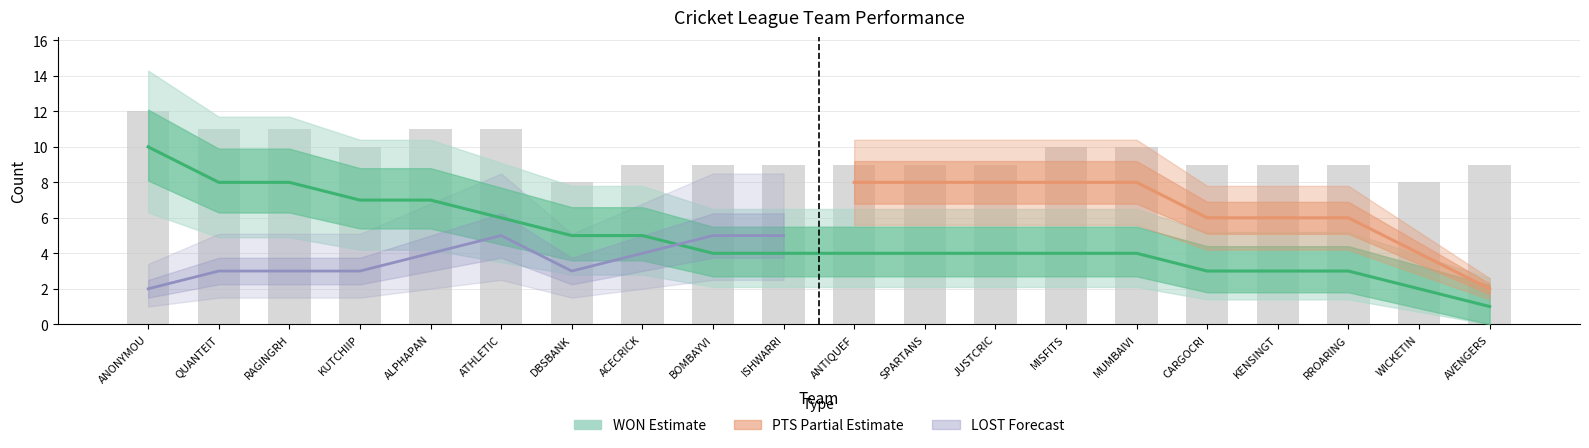

What is the value of the WON bar at the 15th from the left?

4